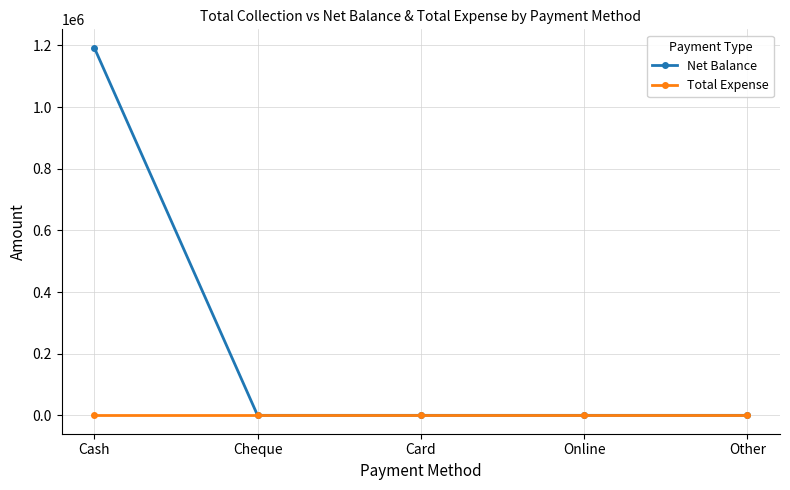

What position from the left is Cheque?

2